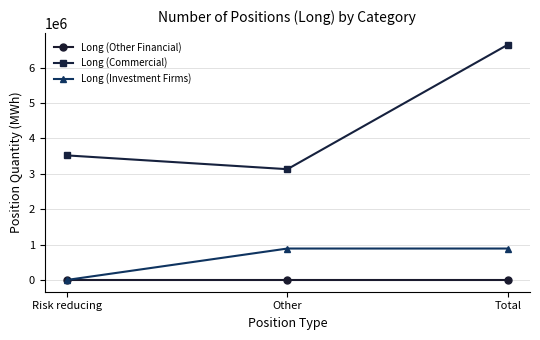

The value of Long (Commercial) at Risk reducing is 1691270. True or false?

False